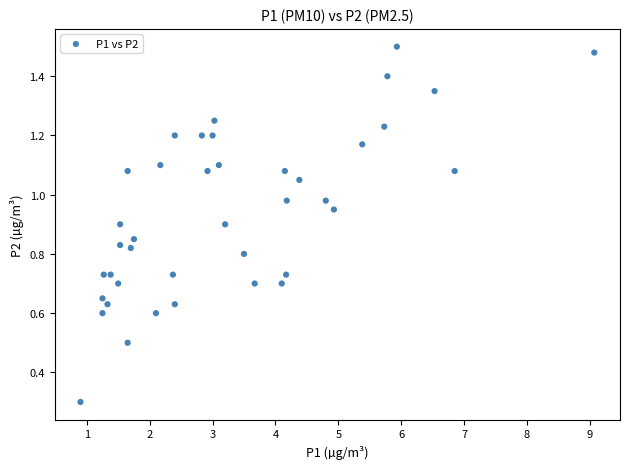

What is the range of X values (max minus min)?

8.2